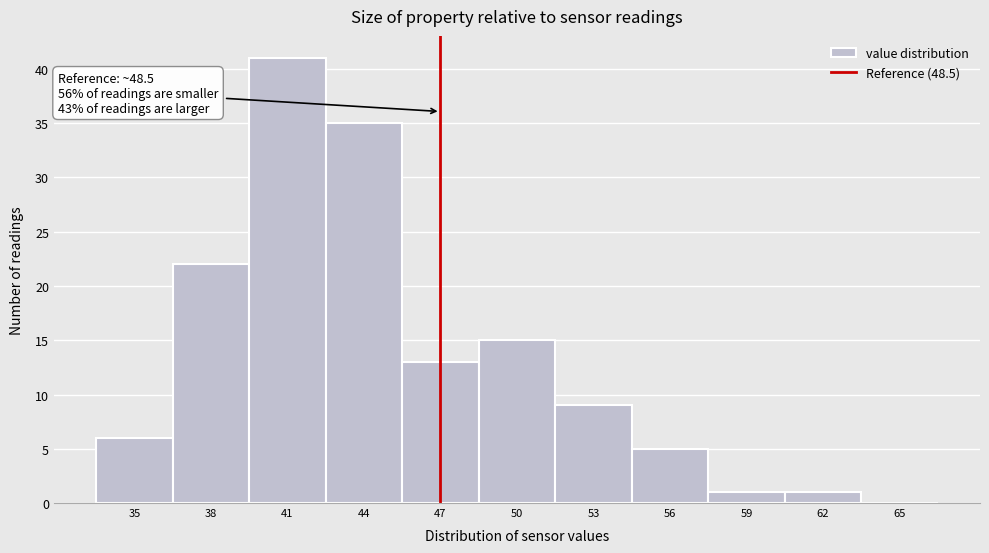

Reading right to left, transcribe all the data shown in this chart.

65=0	62=1	59=1	56=5	53=9	50=15	47=13	44=35	41=41	38=22	35=6